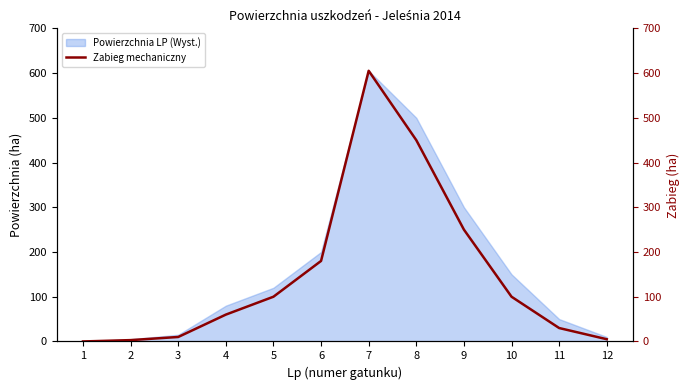

What is the sum of all values?

1793.1